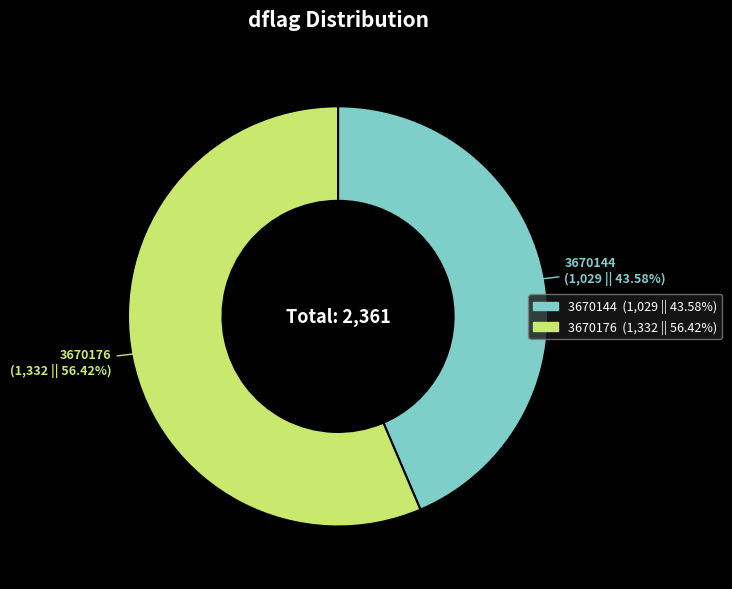

Combined, do 3670144 and 3670176 account for over 50%?

Yes